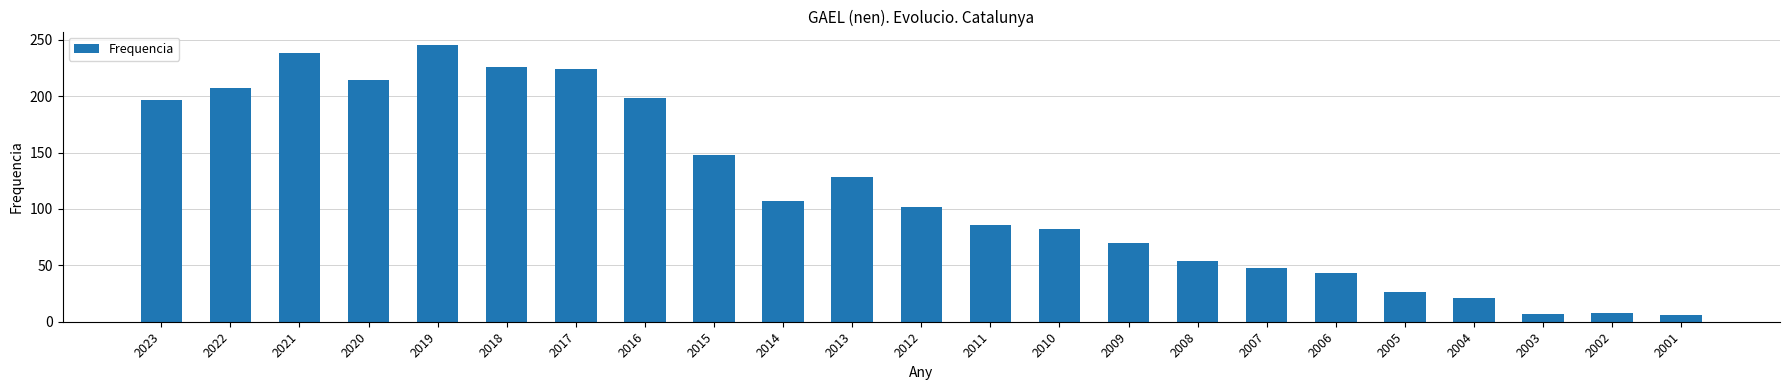

The chart shows a value of 337 at 2020. True or false?

False